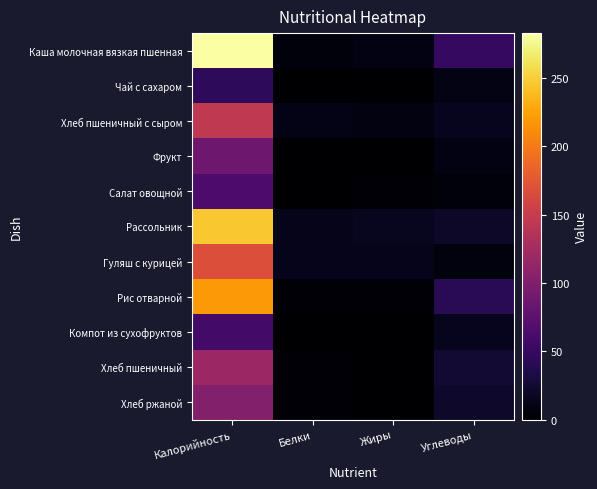

At which category is the sum across all series the highest?

Калорийность